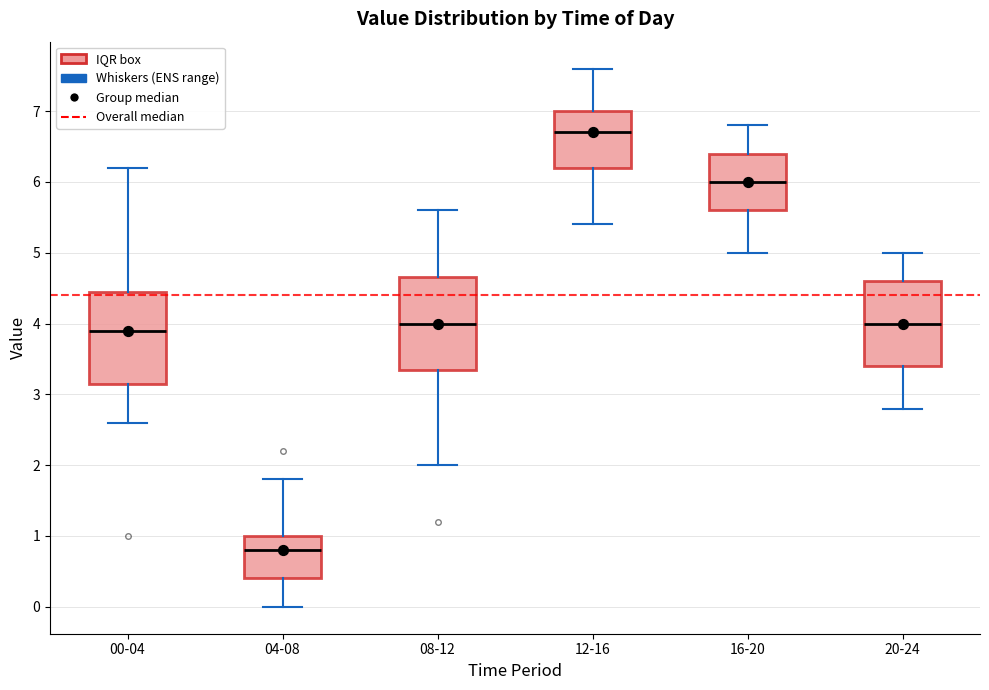

Which box's median line is the lowest?

04-08